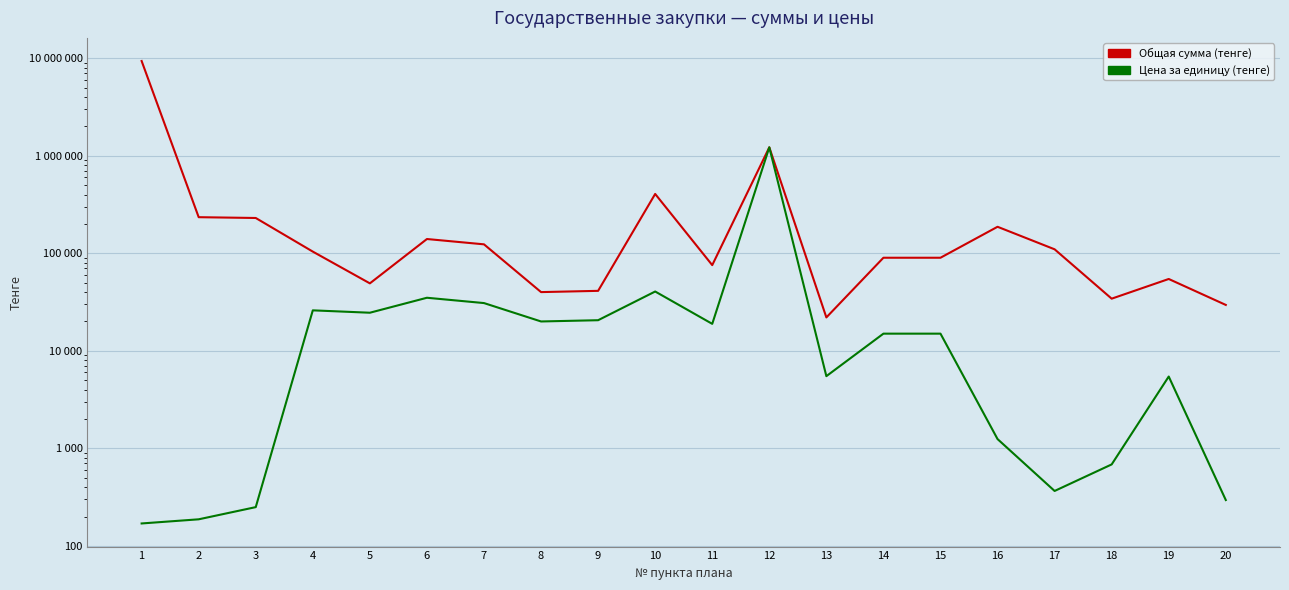

What is the difference between the Общая сумма (тенге) values at 10 and 4?

301600.0